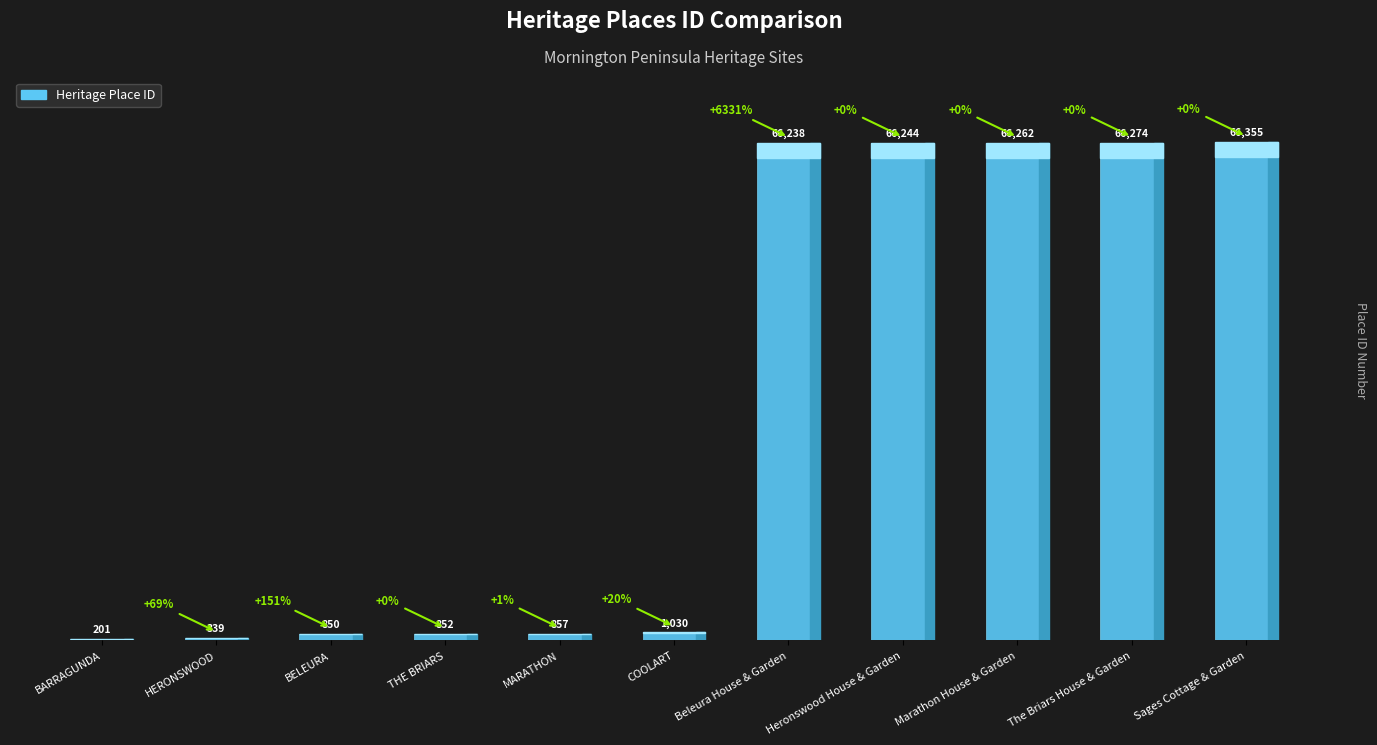

Which category has the highest value across all series?

Sages Cottage & Garden